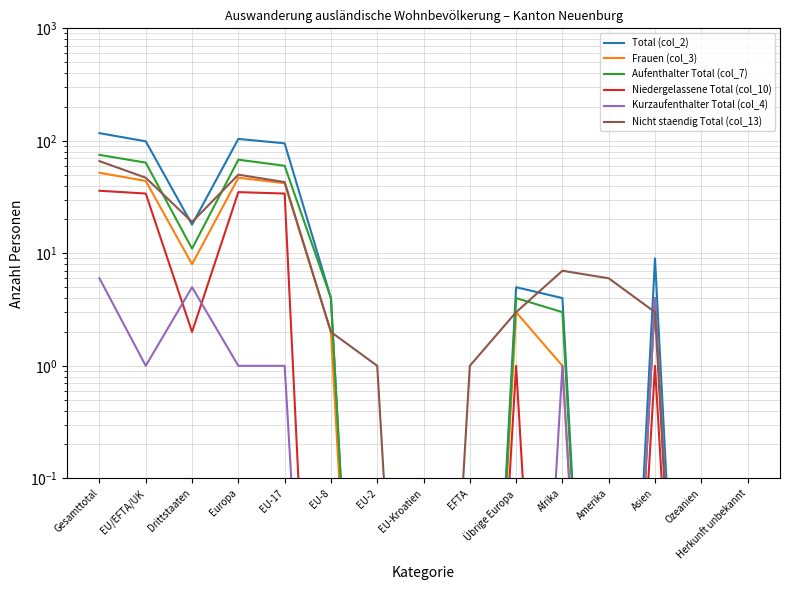

Is the value of Niedergelassene Total (col_10) at Gesamttotal greater than the value of Aufenthalter Total (col_7) at Ozeanien?

Yes